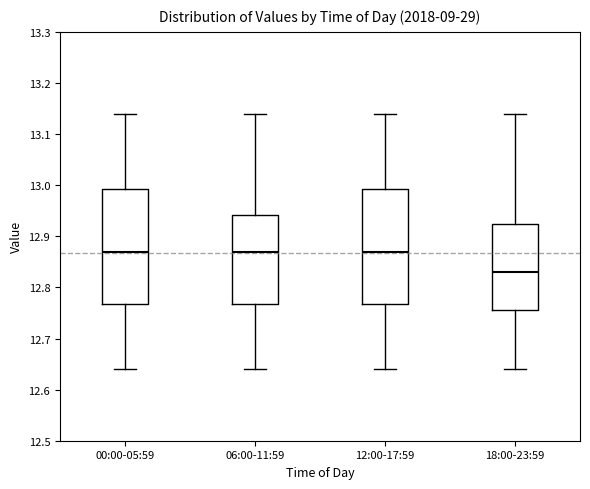

Reading left to right, transcribe this box plot: for each box, give where its median line is, the range the box spans, and where its two whiskers end, as read against the y-axis. The values are not printed on the chart, so give them approximately, as read against the axis.

00:00-05:59: median 12.87, box 12.77 to 12.99, whiskers 12.64 to 13.14
06:00-11:59: median 12.87, box 12.77 to 12.94, whiskers 12.64 to 13.14
12:00-17:59: median 12.87, box 12.77 to 12.99, whiskers 12.64 to 13.14
18:00-23:59: median 12.83, box 12.76 to 12.93, whiskers 12.64 to 13.14